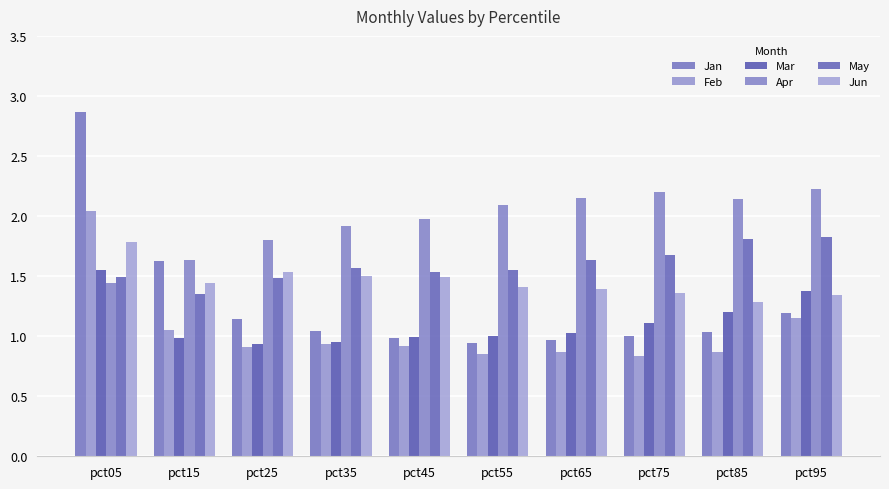

Which series changed the most between pct75 and pct95?

Feb